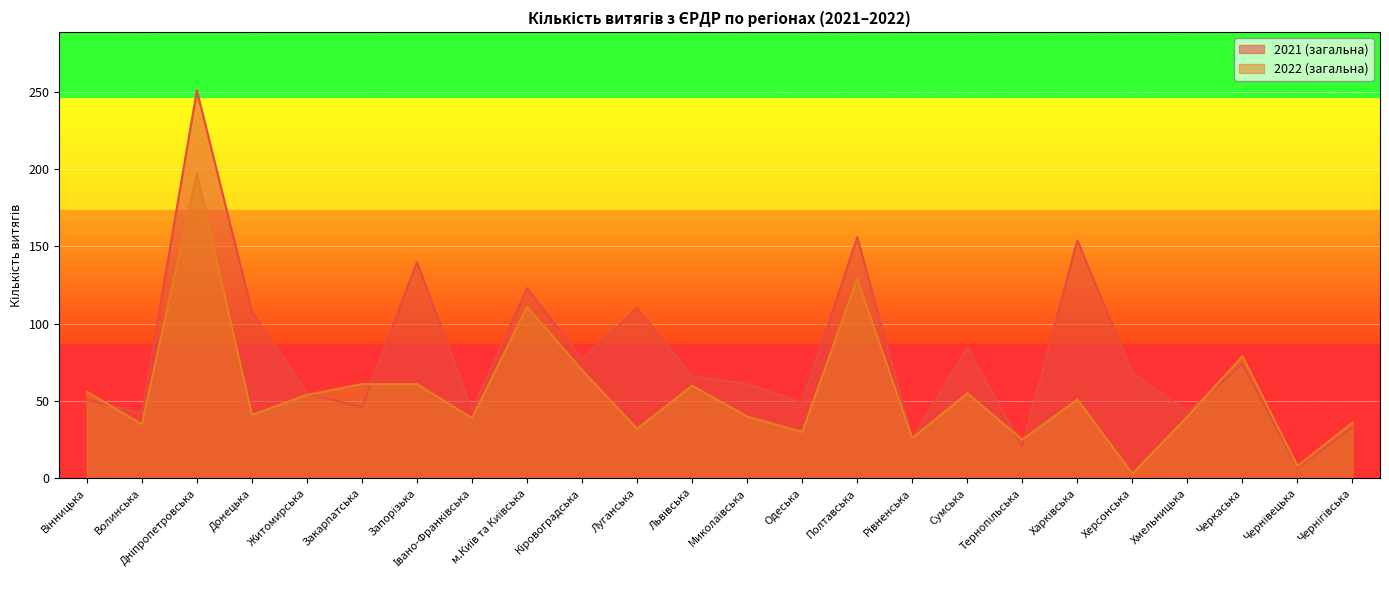

What is the label of the 18th point from the right?

Запорізька